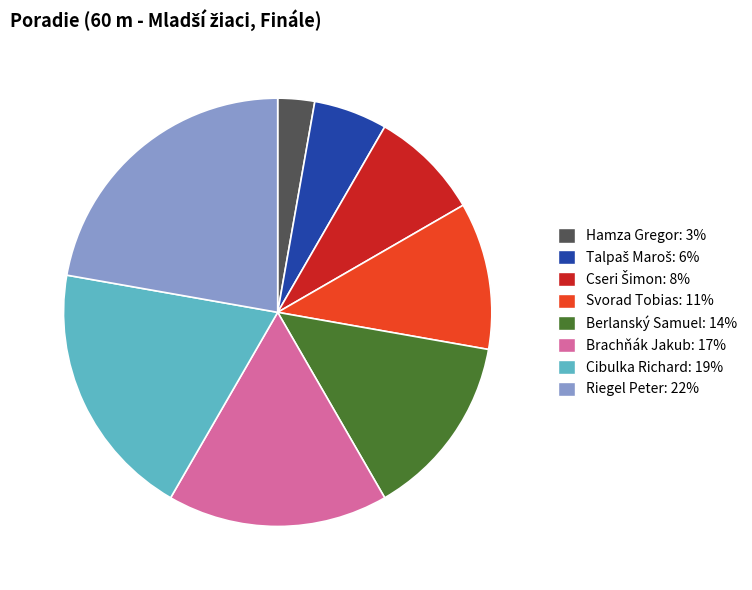

The Berlanský Samuel: 14% slice represents 19% of the pie. True or false?

False